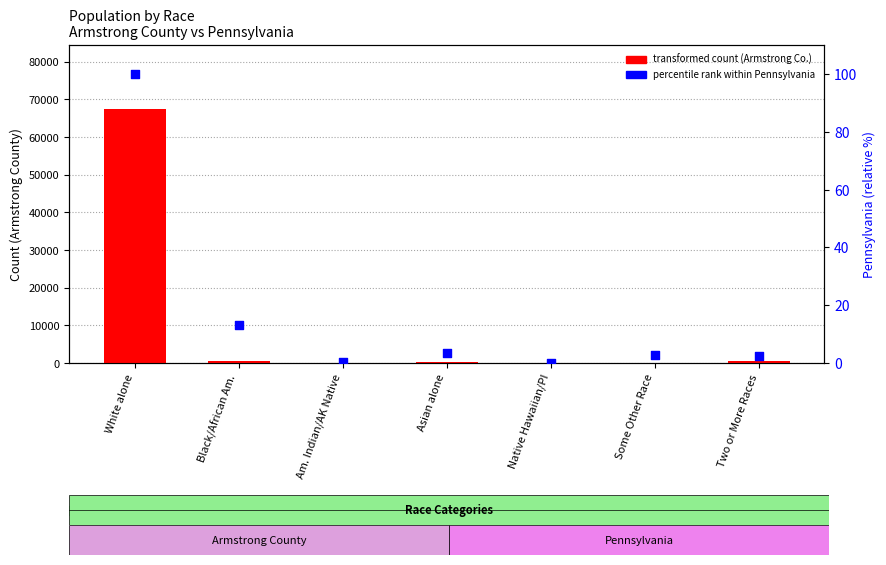

Which series has the largest Y range (max minus min)?

Armstrong County count